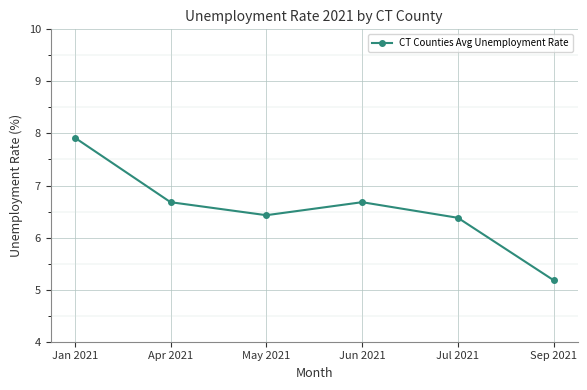

What is the label of the 3rd point from the left?

May 2021